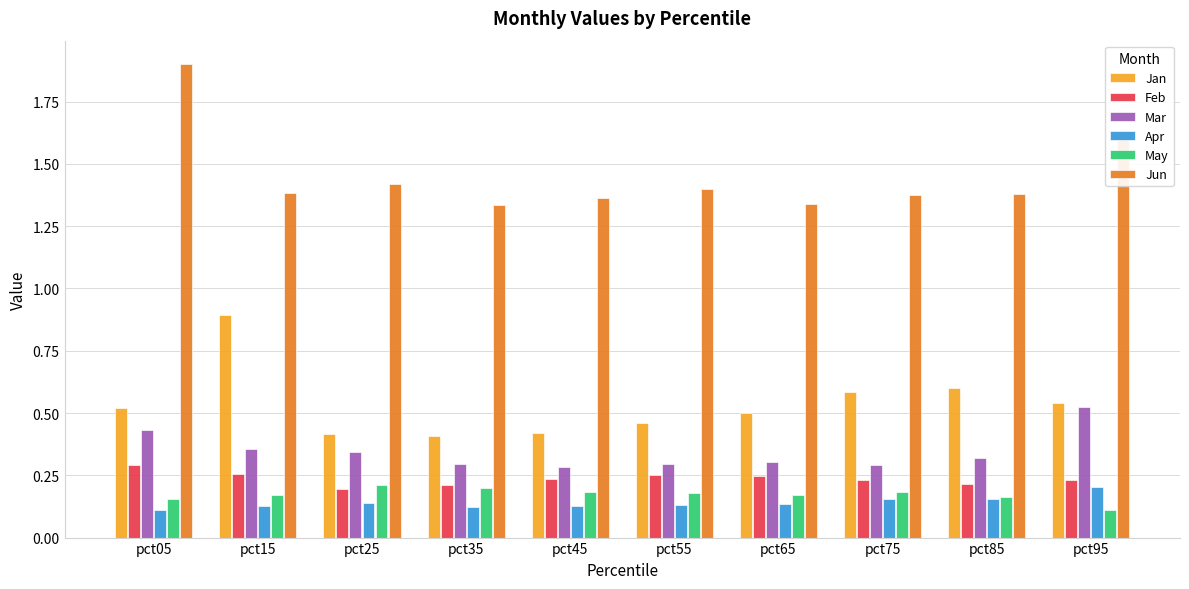

What is the approximate value of Jan at pct85?

0.6